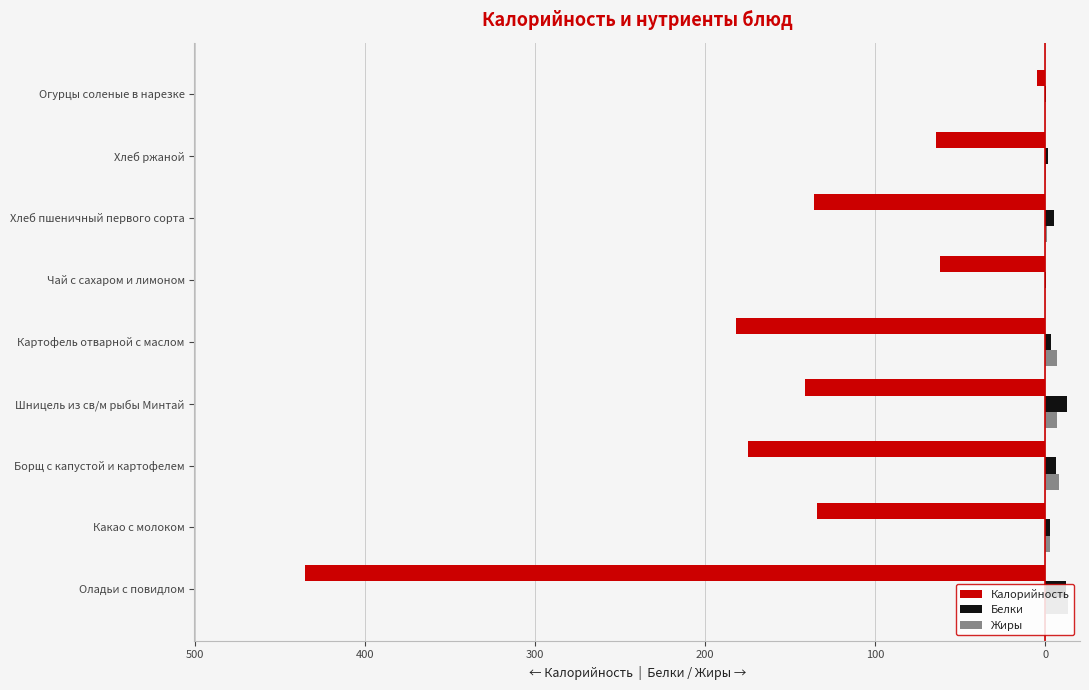

What are all the series names shown in the legend?

Калорийность, Белки, Жиры